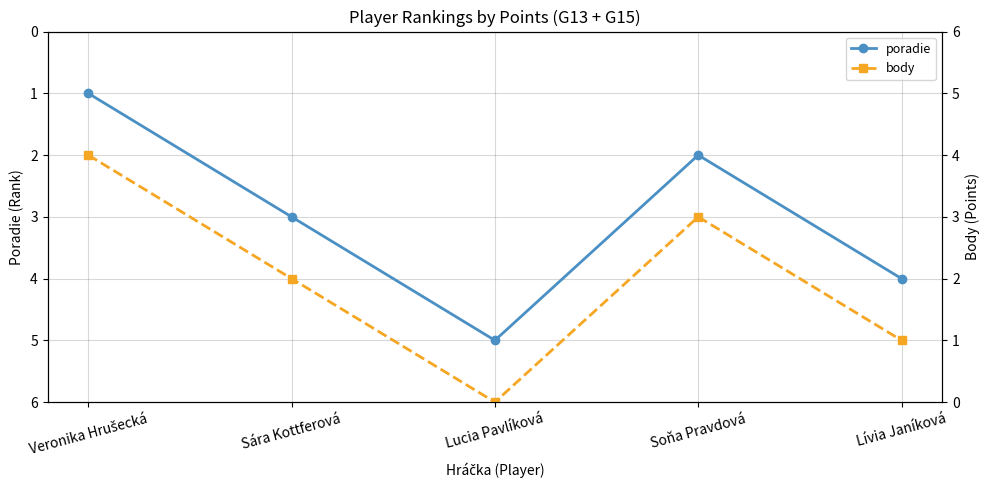

List the labels in order of poradie value, smallest first.

Veronika Hrušecká, Soňa Pravdová, Sára Kottferová, Lívia Janíková, Lucia Pavlíková